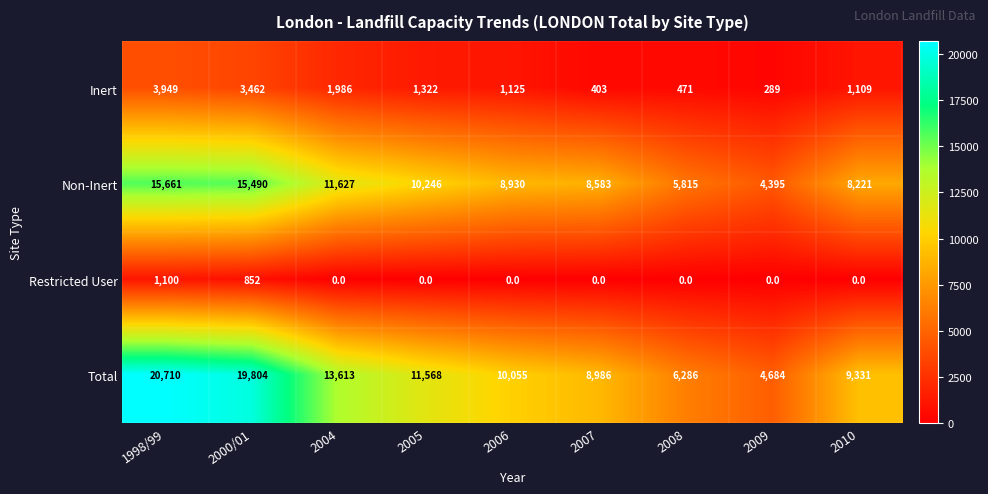

List the labels in order of Non-Inert value, smallest first.

2009, 2008, 2010, 2007, 2006, 2005, 2004, 2000/01, 1998/99